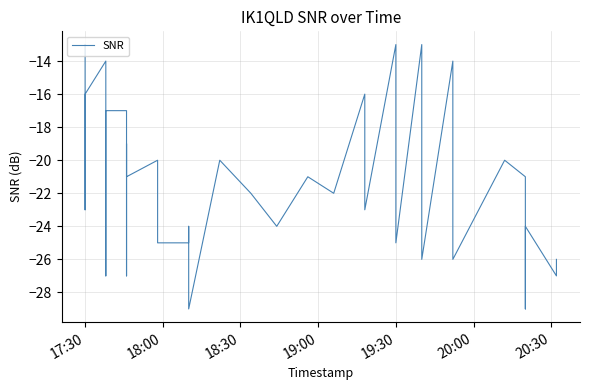

What is the minimum value shown in the chart?

-29